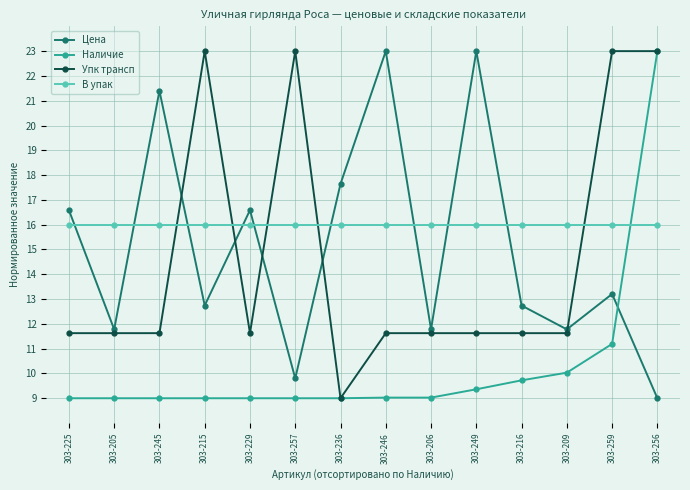

What is the spread (max minus min) of values at 303-216?

6.3